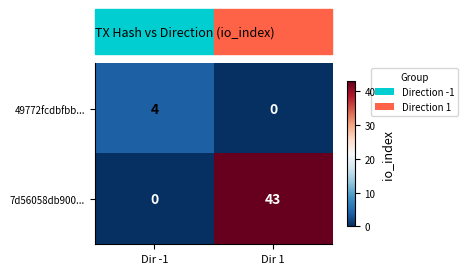

Which series has the largest total across all categories?

7d56058db900...